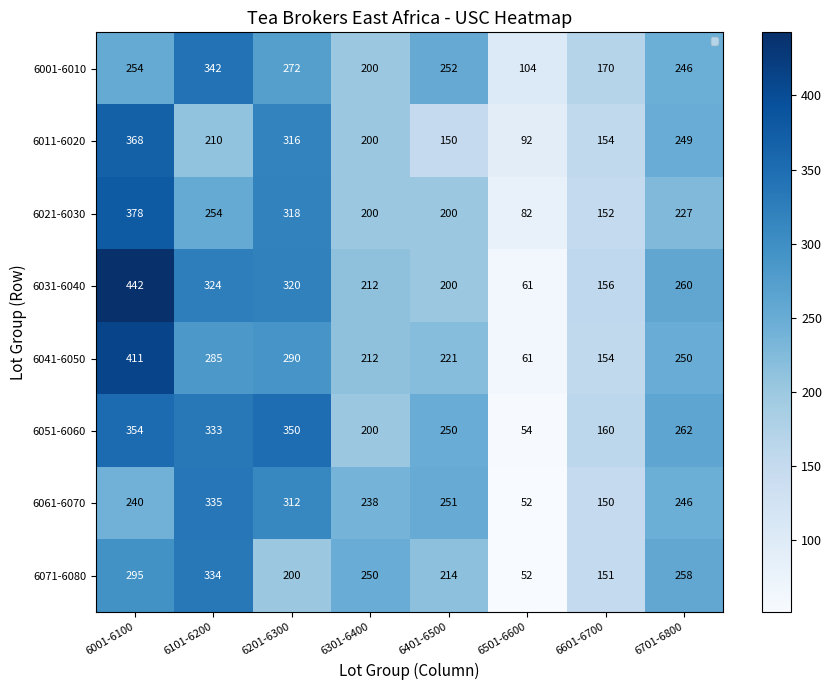

Which has a higher value, 6601-6700 or 6701-6800?

6701-6800